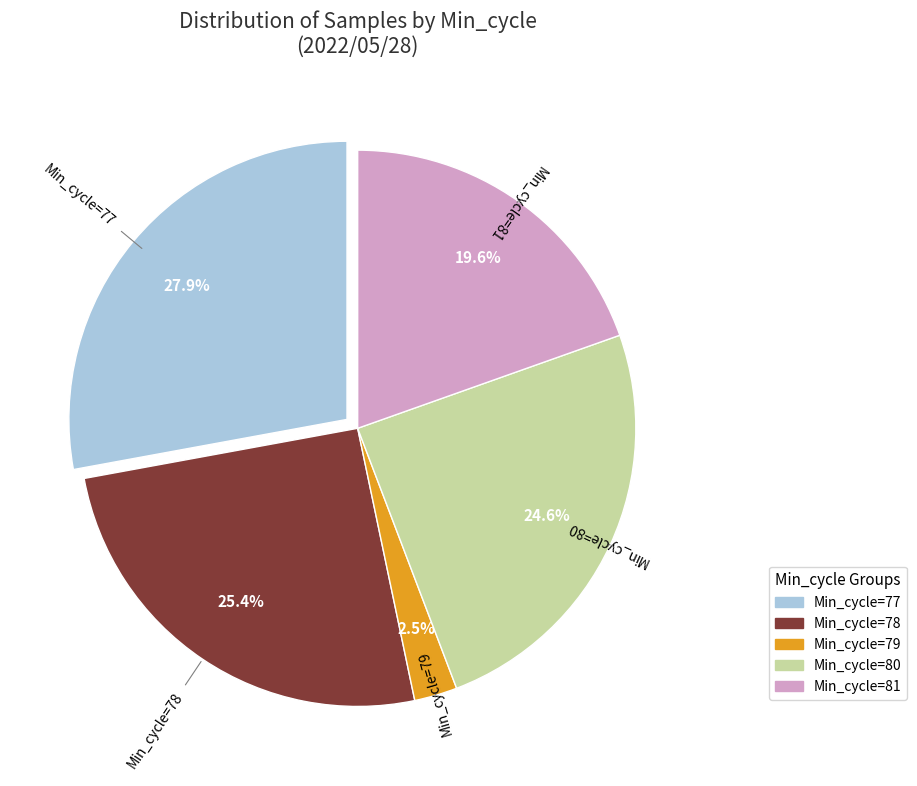

Count the number of slices in the pie.

5